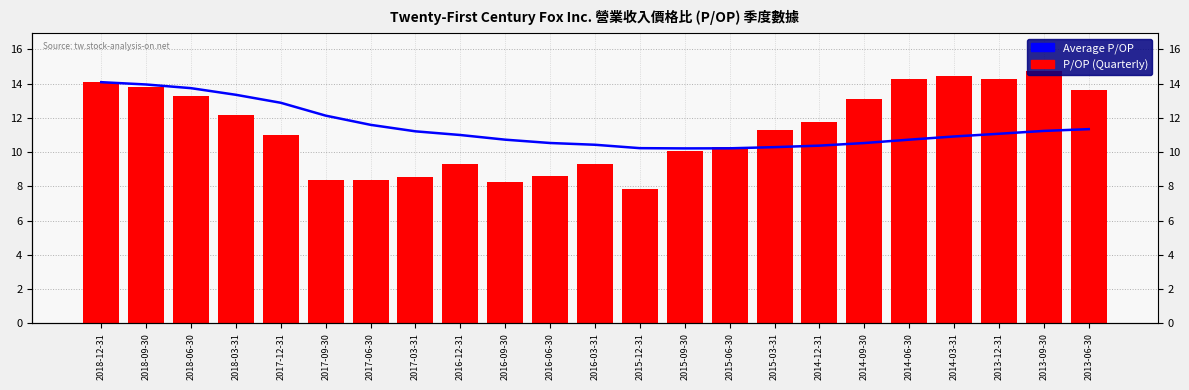

What is the difference between the highest and lowest values at 2017-09-30?

3.8